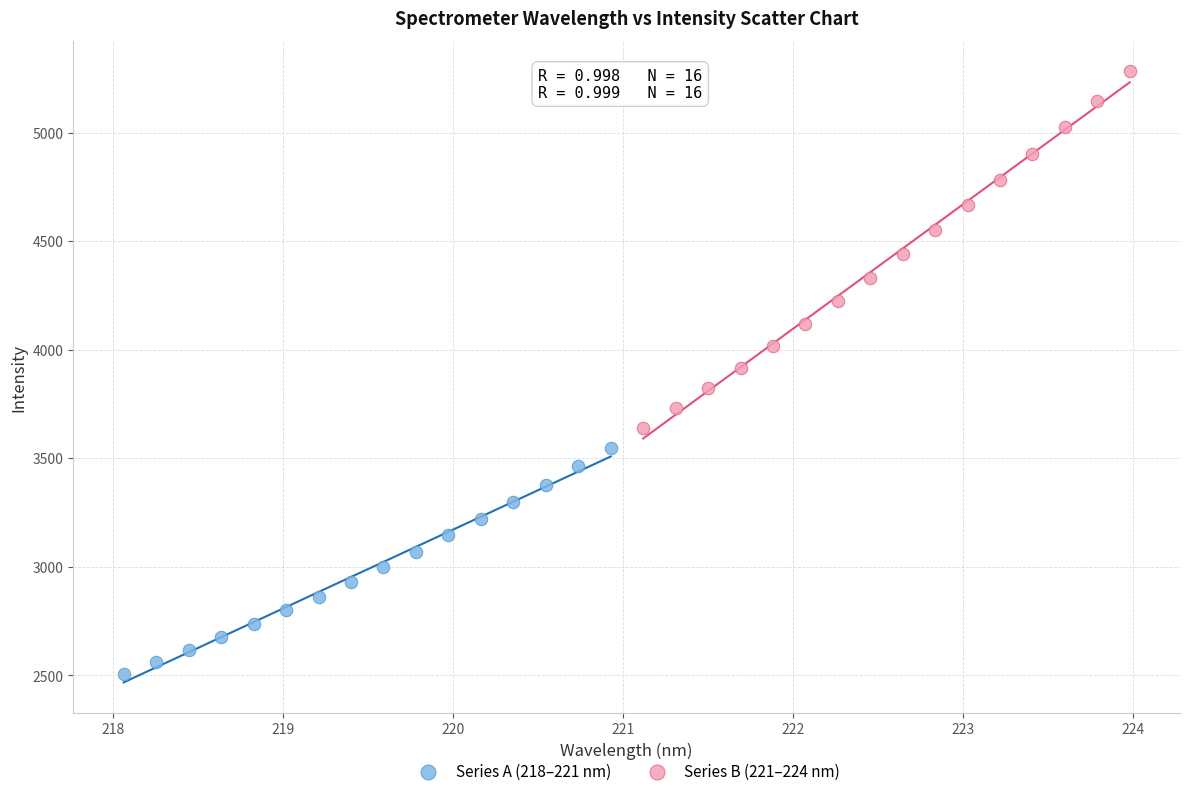

Which series contains the lowest Y value?

Series A (218–221 nm)